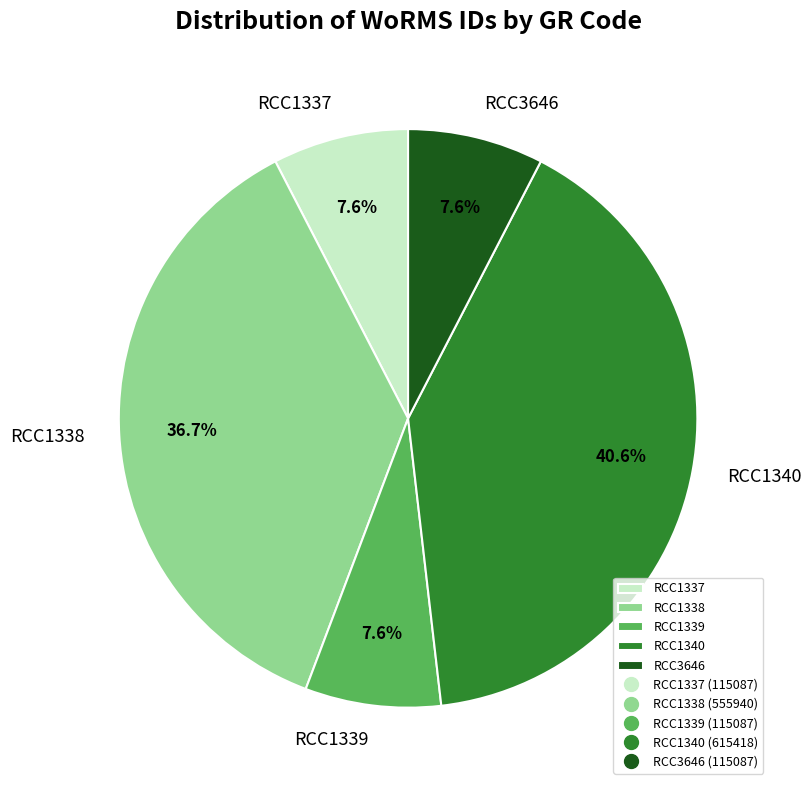

What percentage is the RCC1338 slice, to the nearest percent?

37%